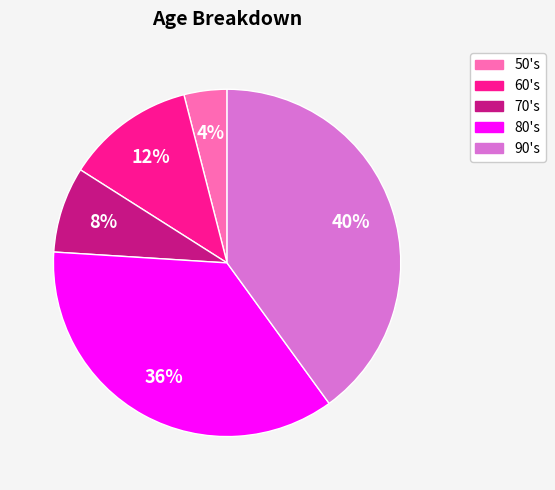

What is the ratio of the value at 50's to the value at 70's?

0.5